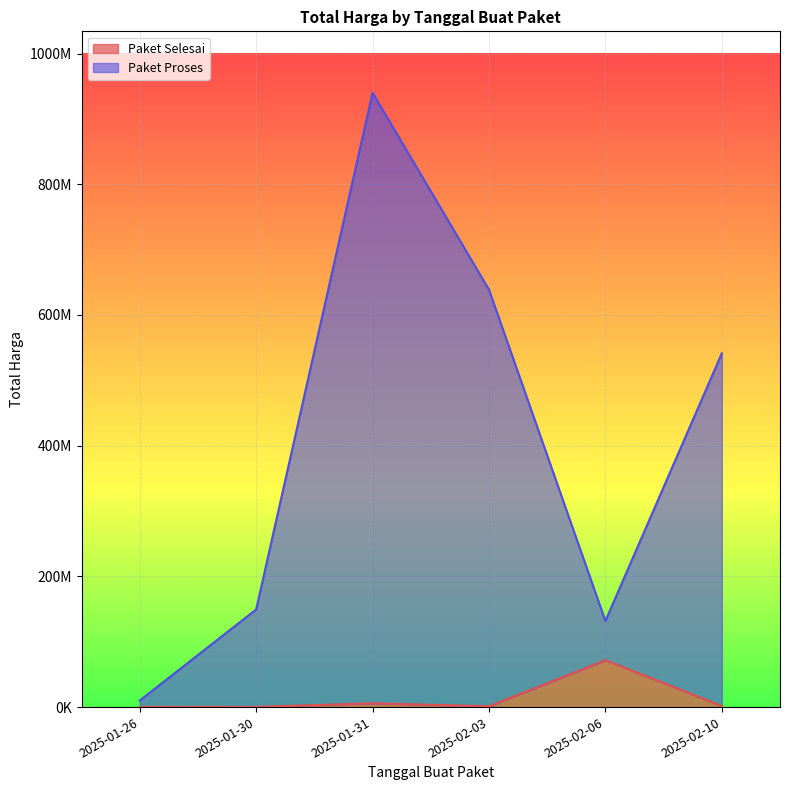

Reading left to right, transcribe all the data shown in this chart.

Paket Selesai: 250000	300000	5760000	1276800	71797000	1800000
Paket Proses: 10050000	149350000	939960000	638726800	131797000	541200000